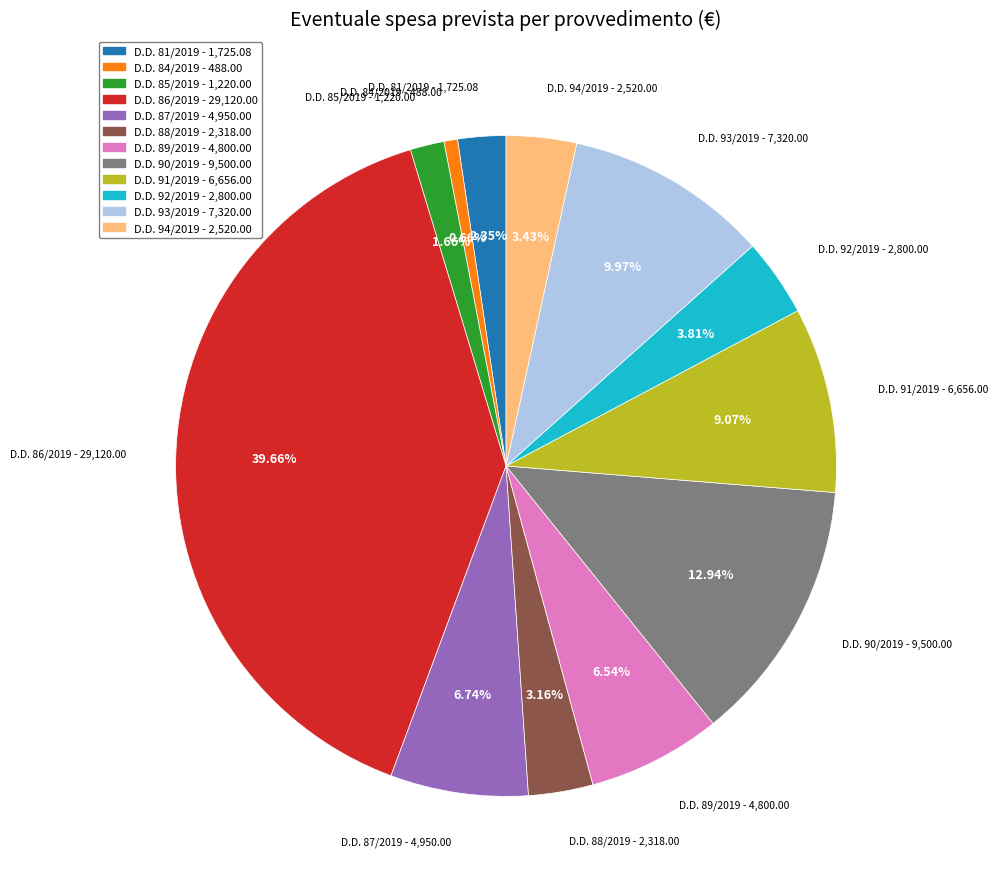

To the nearest percent, what is the average slice percentage?

8%